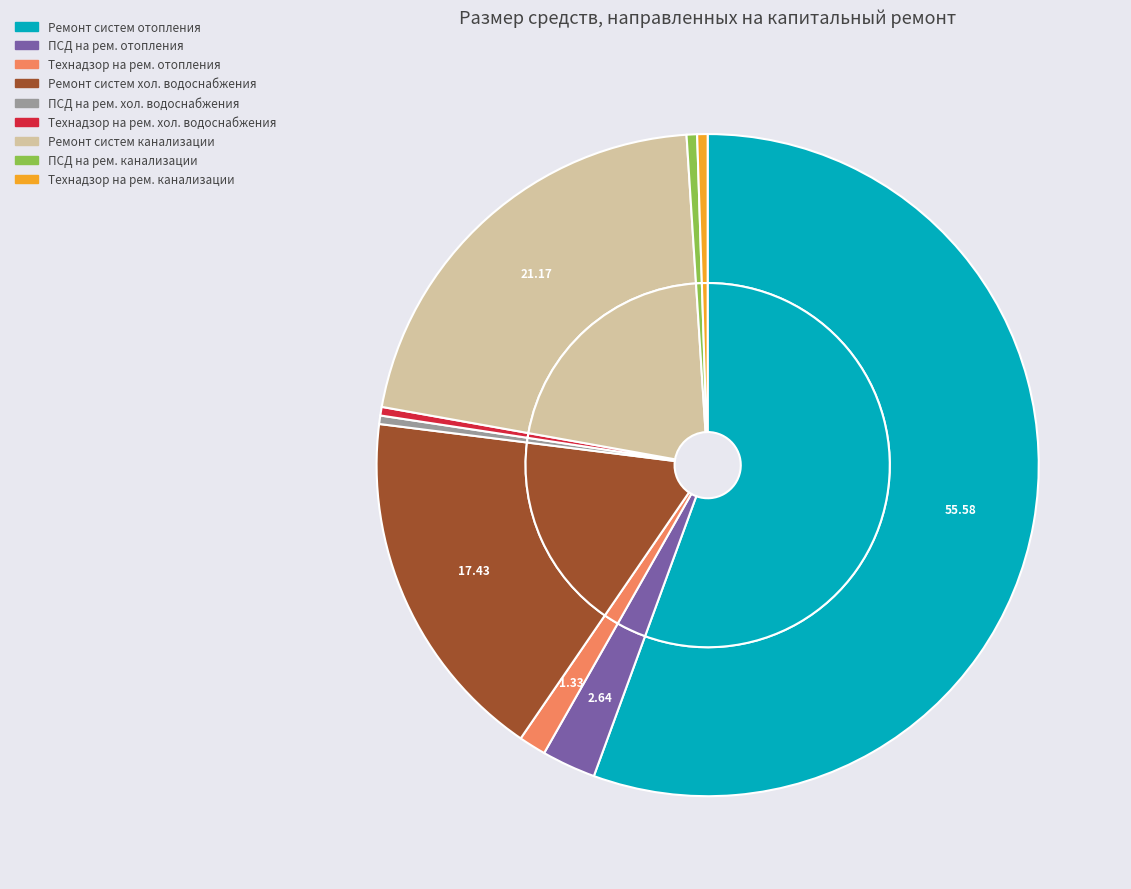

Combined, do Технадзор на ремонт систем отопления и теплоснабжения and Ремонт систем холодного водоснабжения account for over 50%?

No